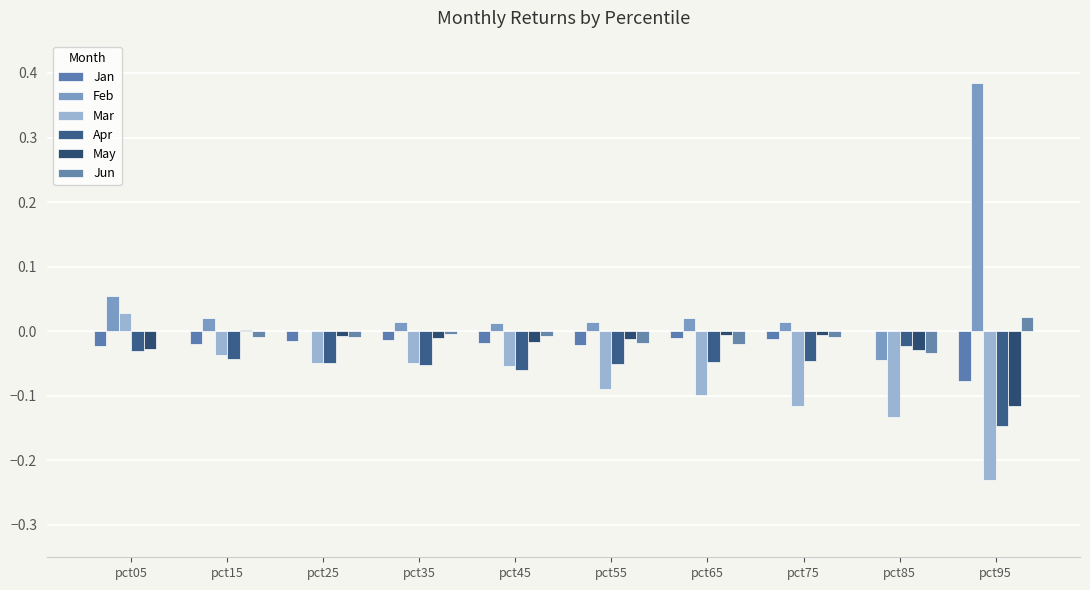

Does the chart contain stacked bars?

No